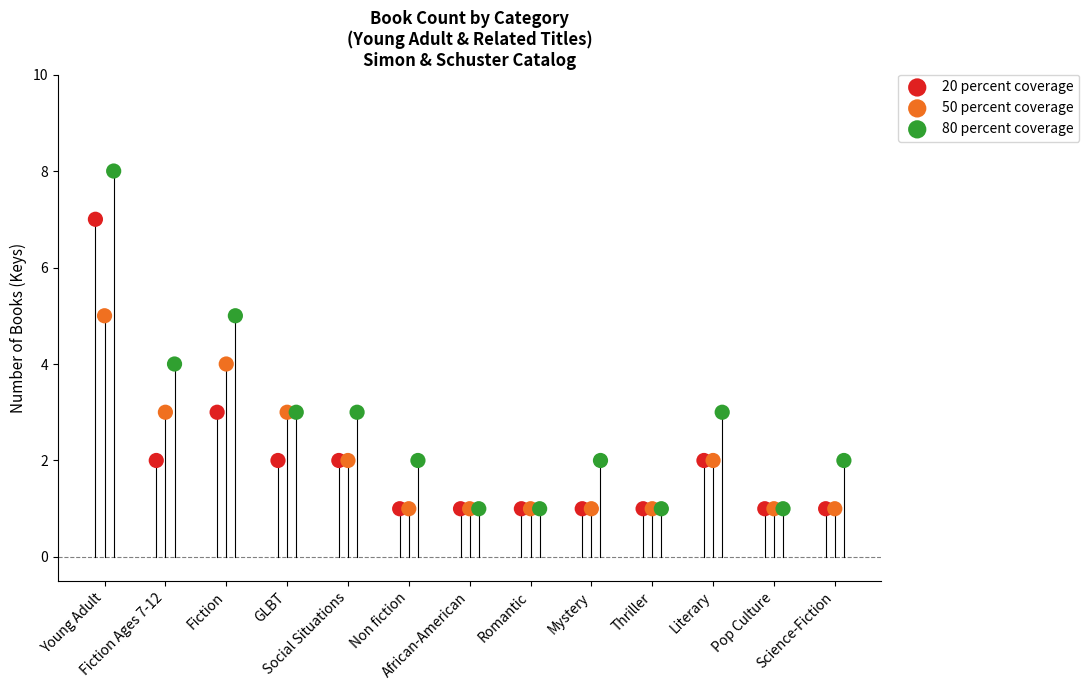

Which series has the widest spread of Y values?

80 percent coverage